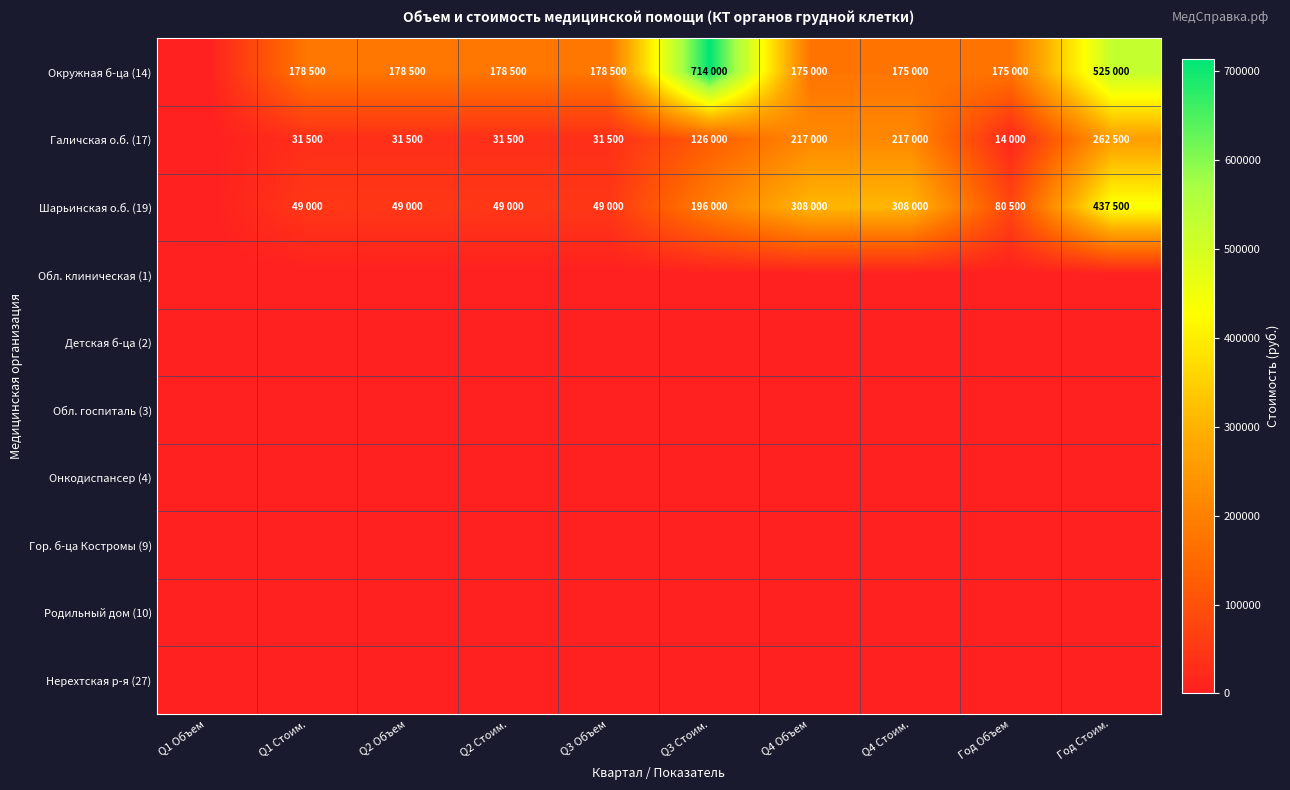

List the series in order of their peak value, lowest first.

Обл. клиническая (1), Детская б-ца (2), Обл. госпиталь (3), Онкодиспансер (4), Гор. б-ца Костромы (9), Родильный дом (10), Нерехтская р-я (27), Галичская о.б. (17), Шарьинская о.б. (19), Окружная б-ца (14)